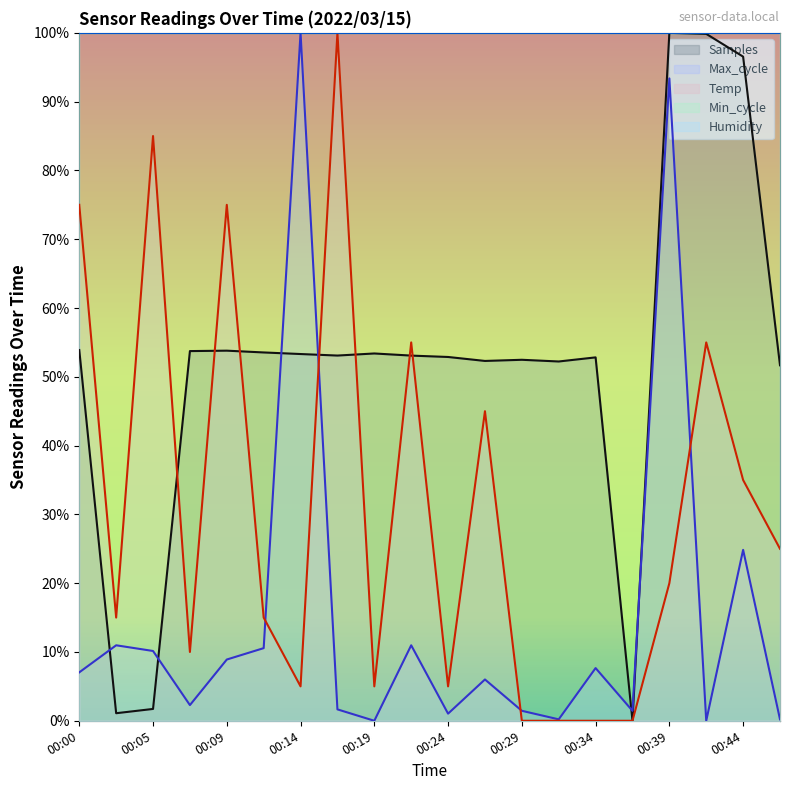

Does the chart display data point markers on the line(s)?

No